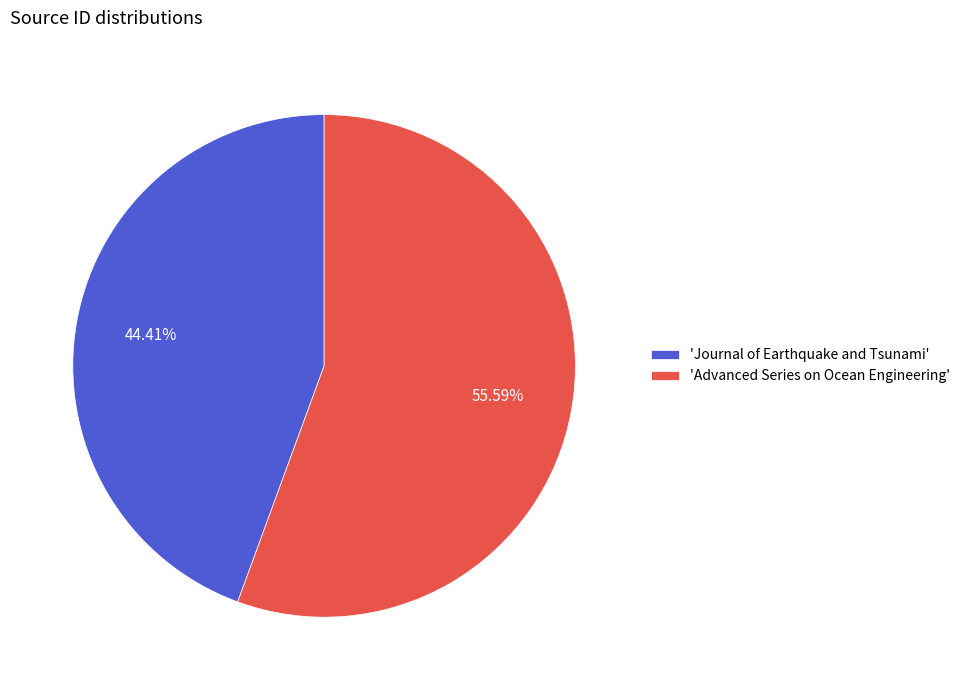

Rank the categories by value from lowest to highest.

'Journal of Earthquake and Tsunami', 'Advanced Series on Ocean Engineering'